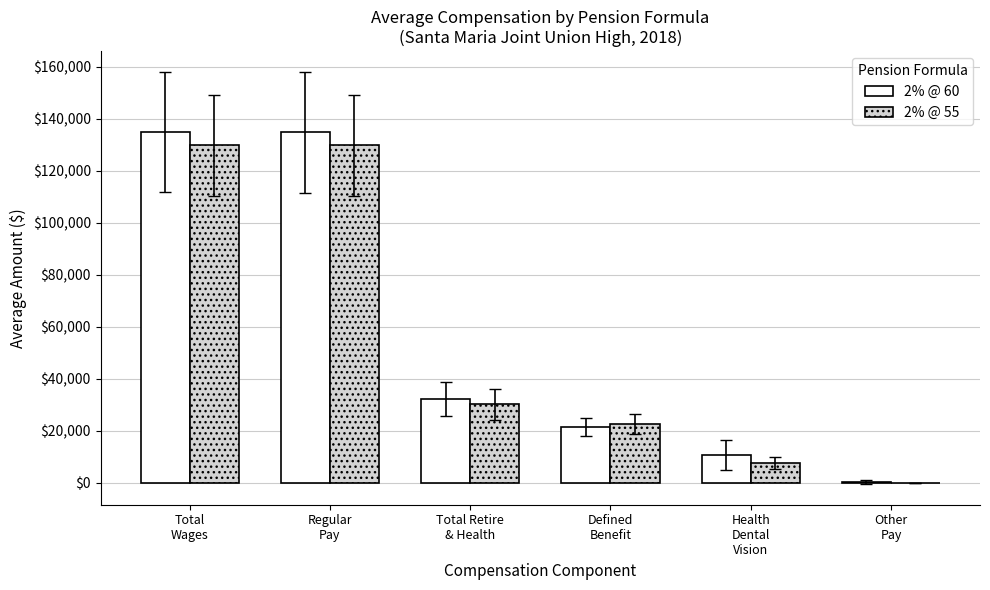

True or false: 2% @ 55 has a value of 30107.7 at Total Retire
& Health.

True